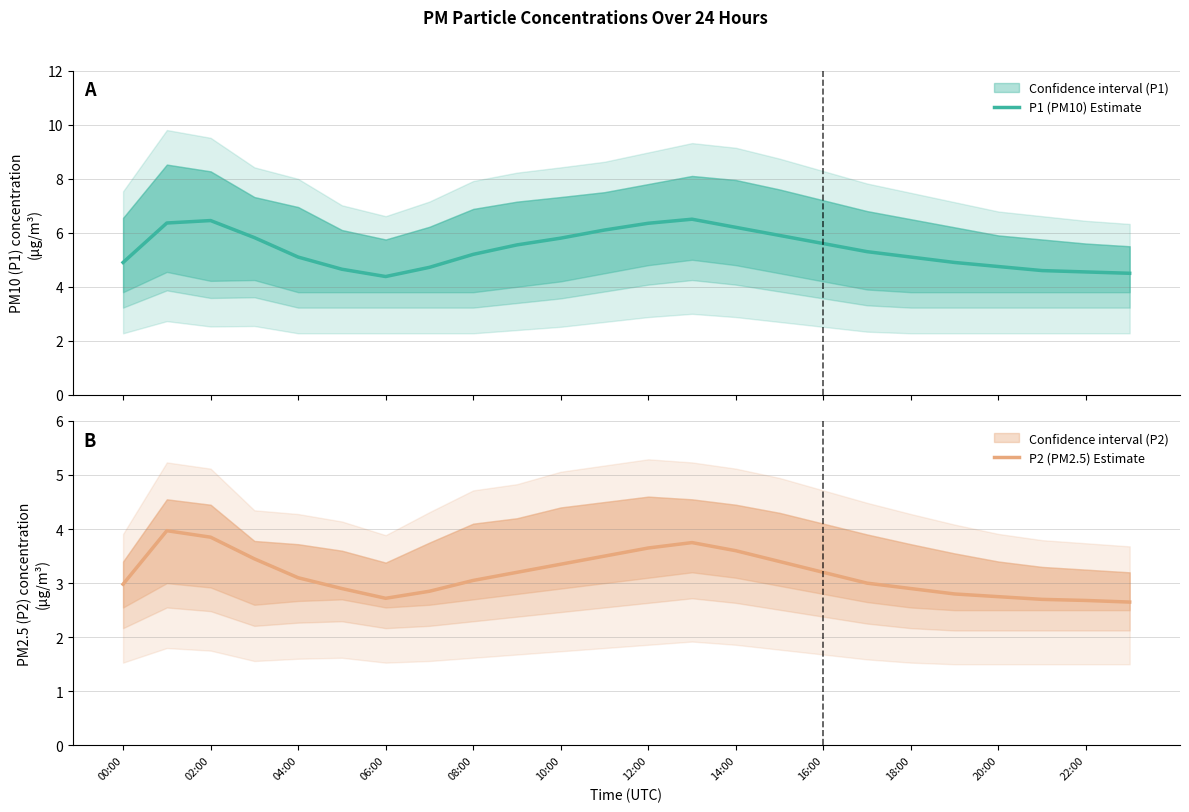

What are all the series names shown in the legend?

P1 (PM10) Estimate, P2 (PM2.5) Estimate